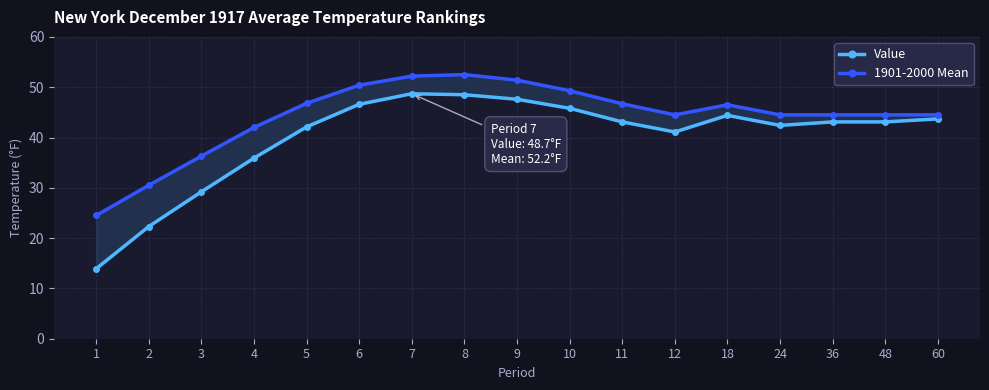

What is the difference between the highest and lowest values at 2?

8.2